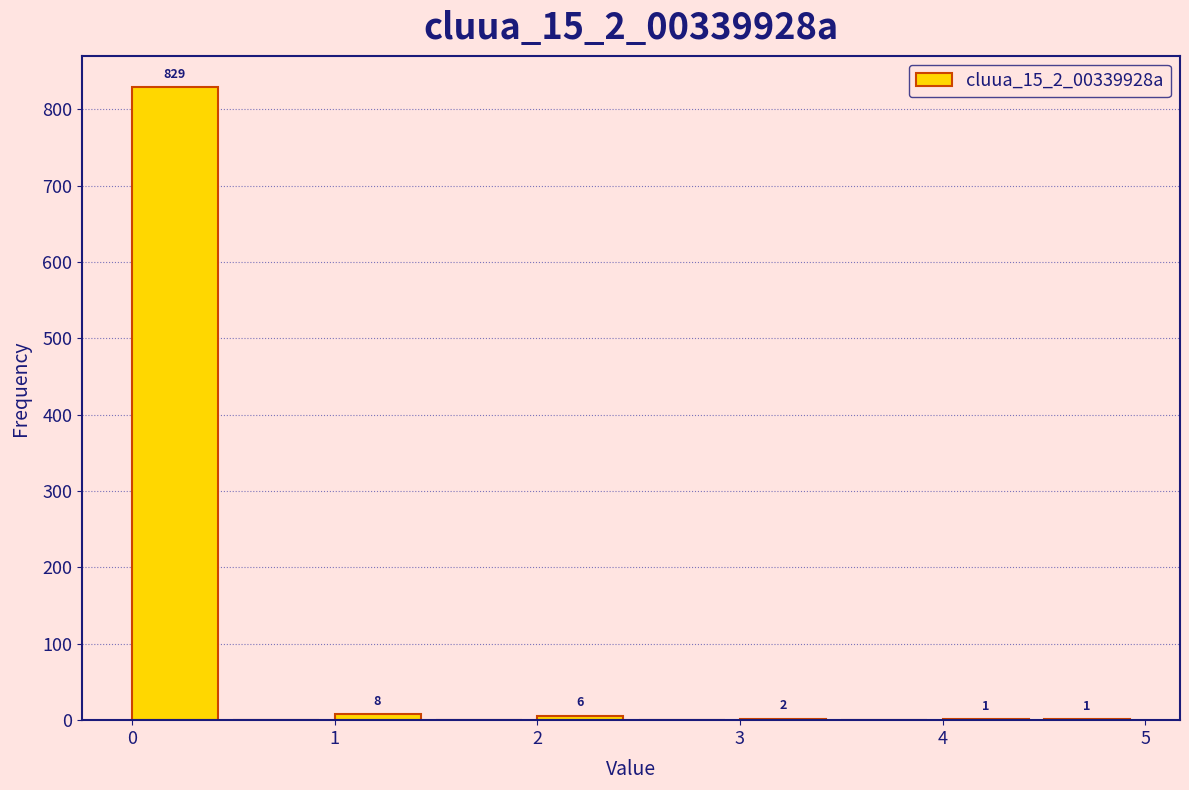

Over which range of the x-axis is the bar tallest?

0.0 to 0.5